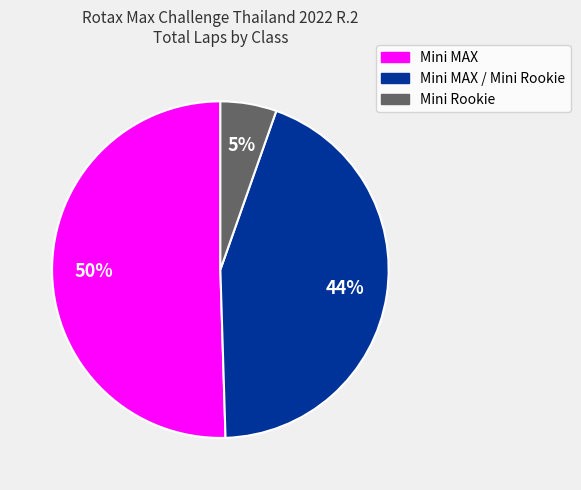

The Mini MAX slice represents 50% of the pie. True or false?

True